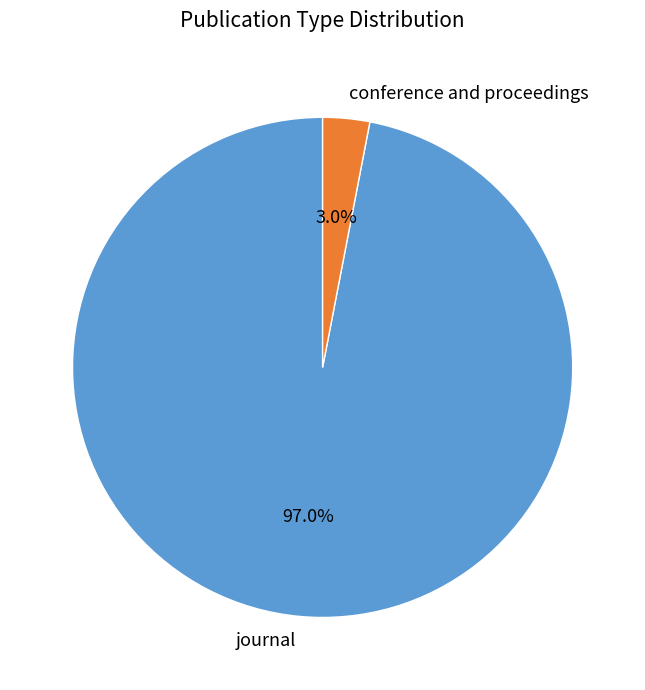

Which has a higher value, conference and proceedings or journal?

journal